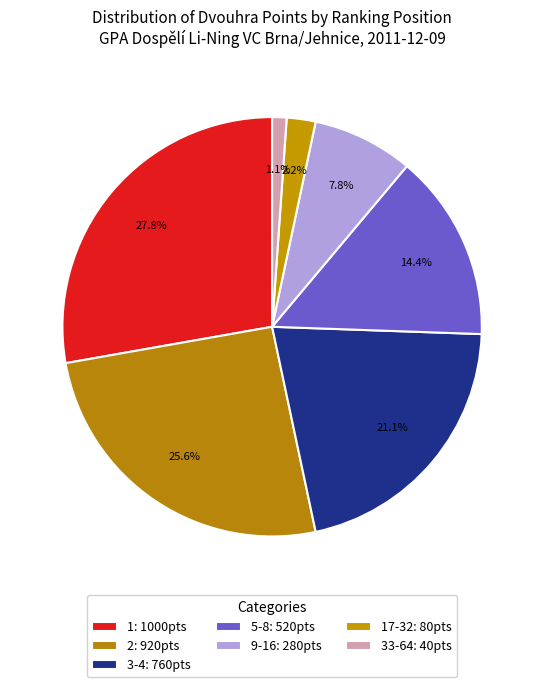

Count the number of slices in the pie.

7